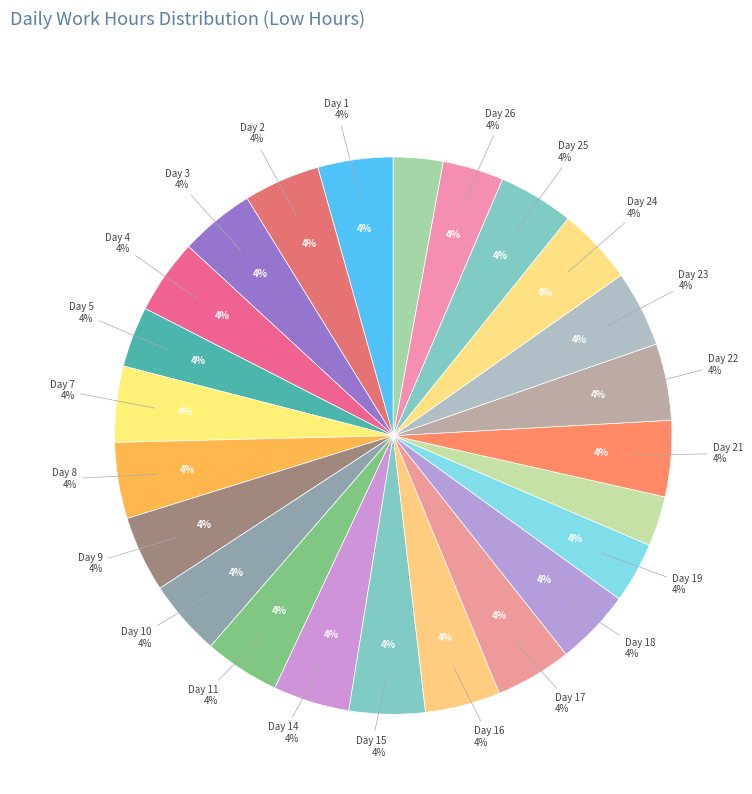

What is the total percentage of Day 3 and Day 9?

8.8%